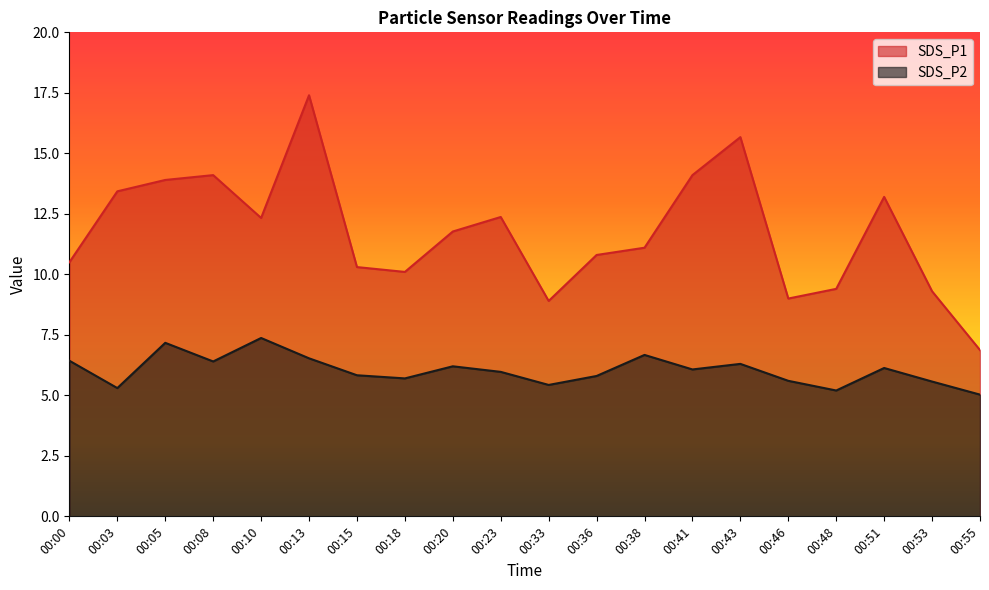

What is the value of the SDS_P2 point at the 18th from the left?

6.1